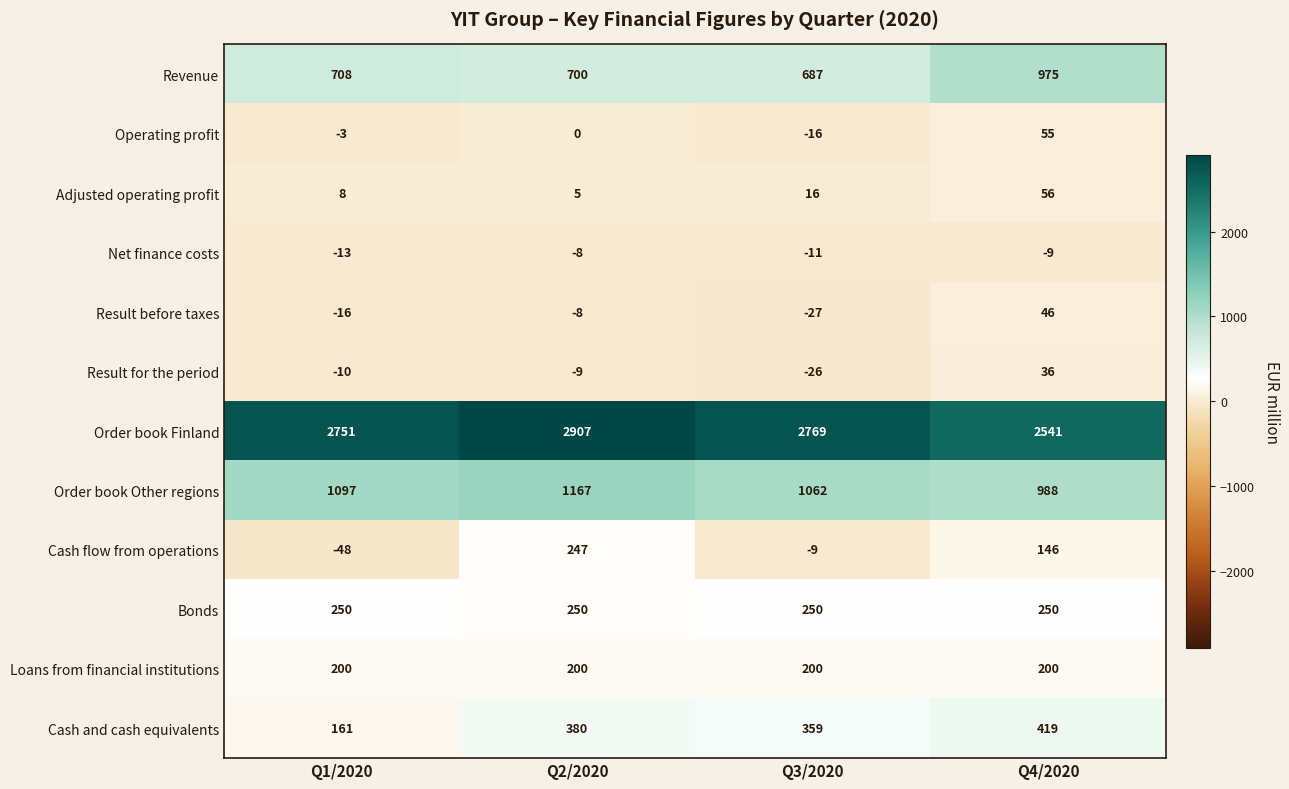

What is the maximum value for Bonds?

250